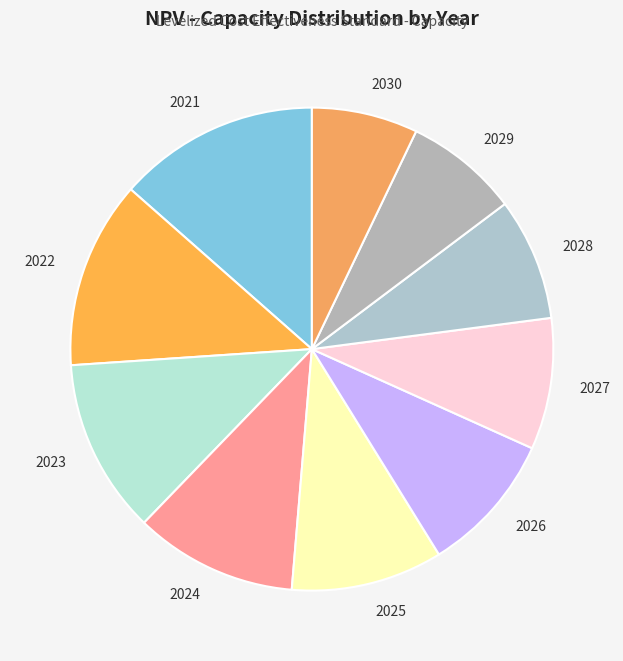

How many slices are in this pie chart?

10